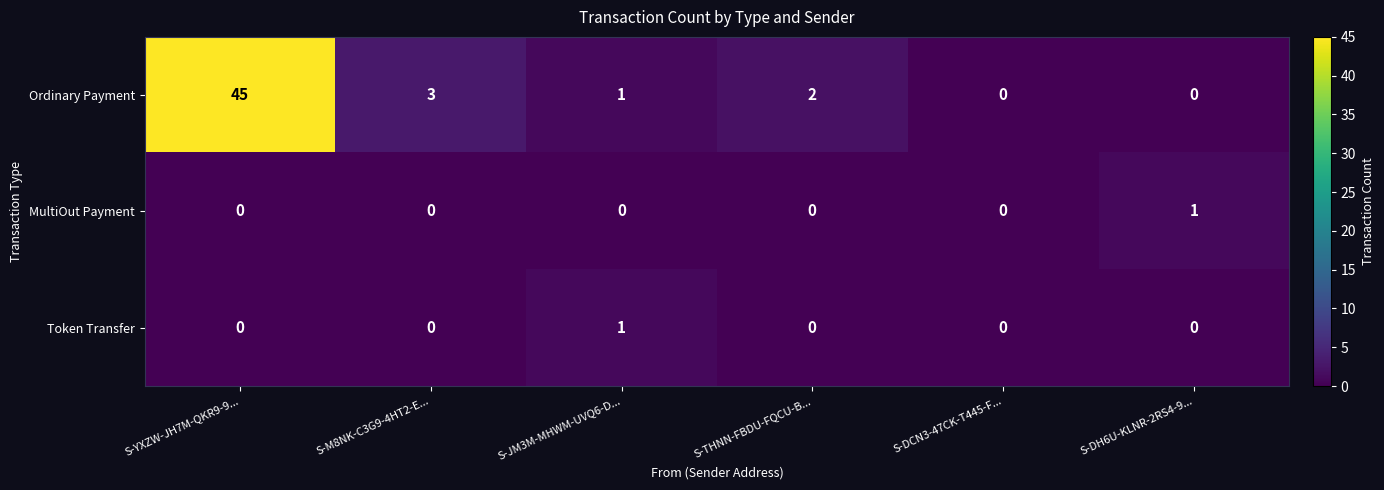

At which category is the sum across all series the highest?

S-YXZW-JH7M-QKR9-9...